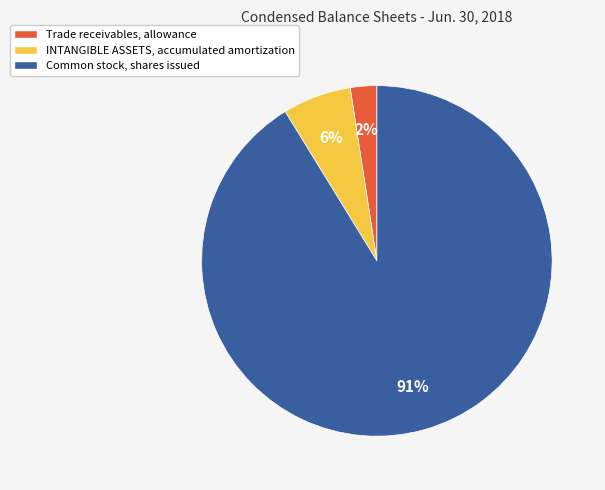

To the nearest percent, what is the difference between the Trade receivables, allowance and INTANGIBLE ASSETS, accumulated amortization slice percentages?

4%